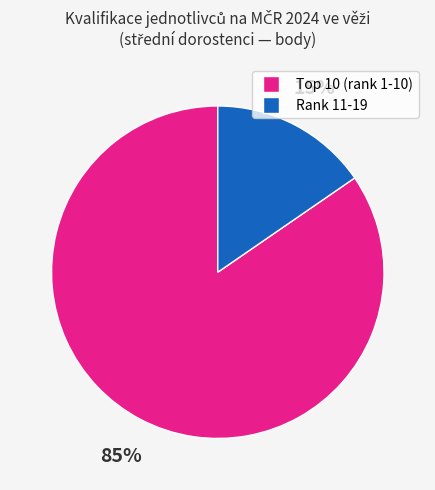

To the nearest percent, what is the average slice percentage?

50%